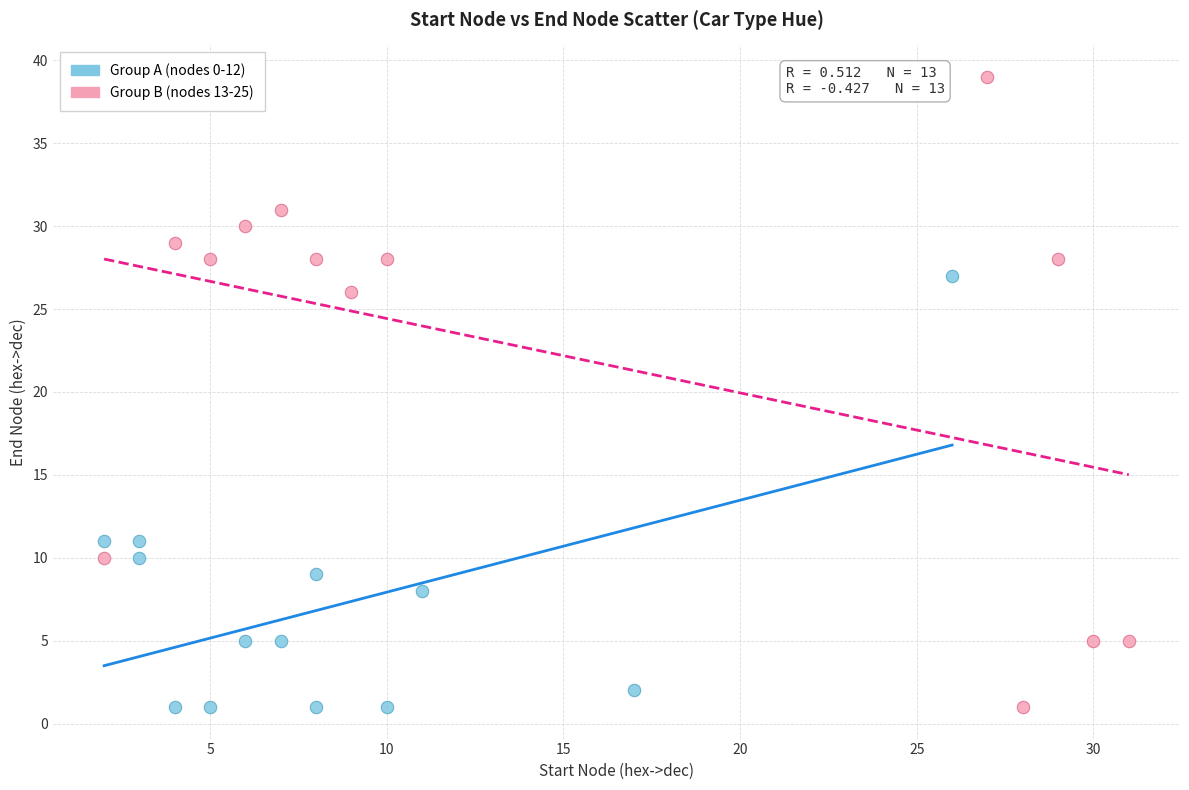

Which series has the widest spread of Y values?

Group B (nodes 13-25)